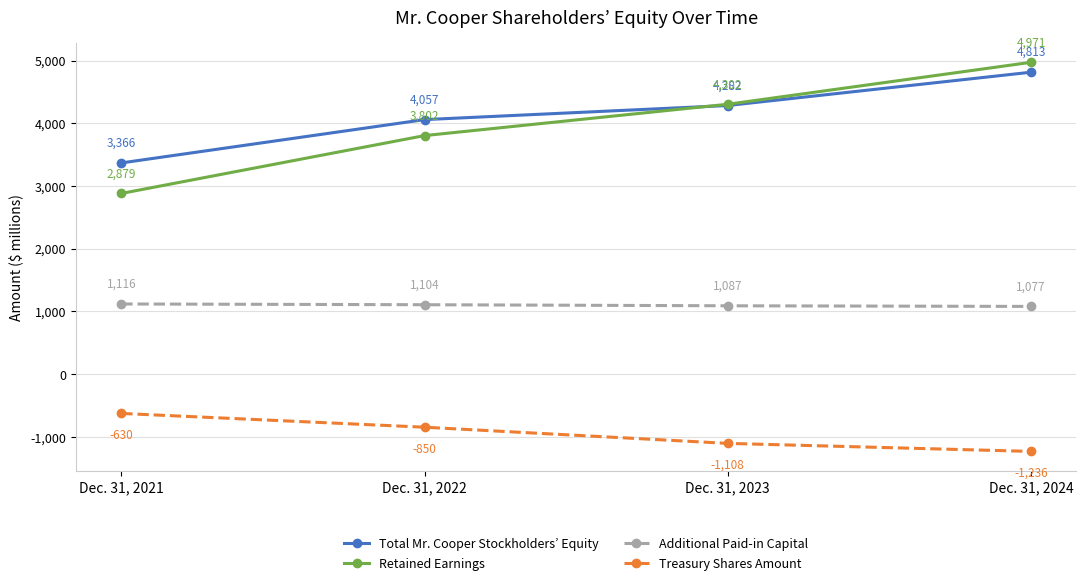

Count the Total Mr. Cooper Stockholders’ Equity values in the range 4057 to 4813.

3